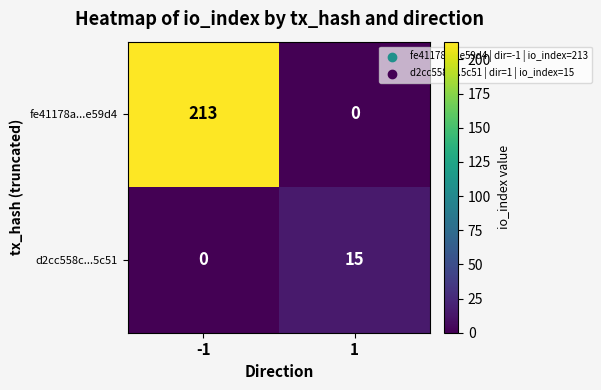

Reading left to right, transcribe all the data shown in this chart.

fe41178a...e59d4: -1=213	1=0
d2cc558c...5c51: -1=0	1=15